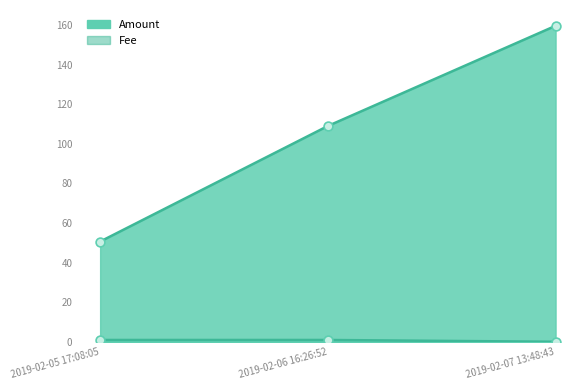

Which series reaches the maximum Y coordinate?

Amount line